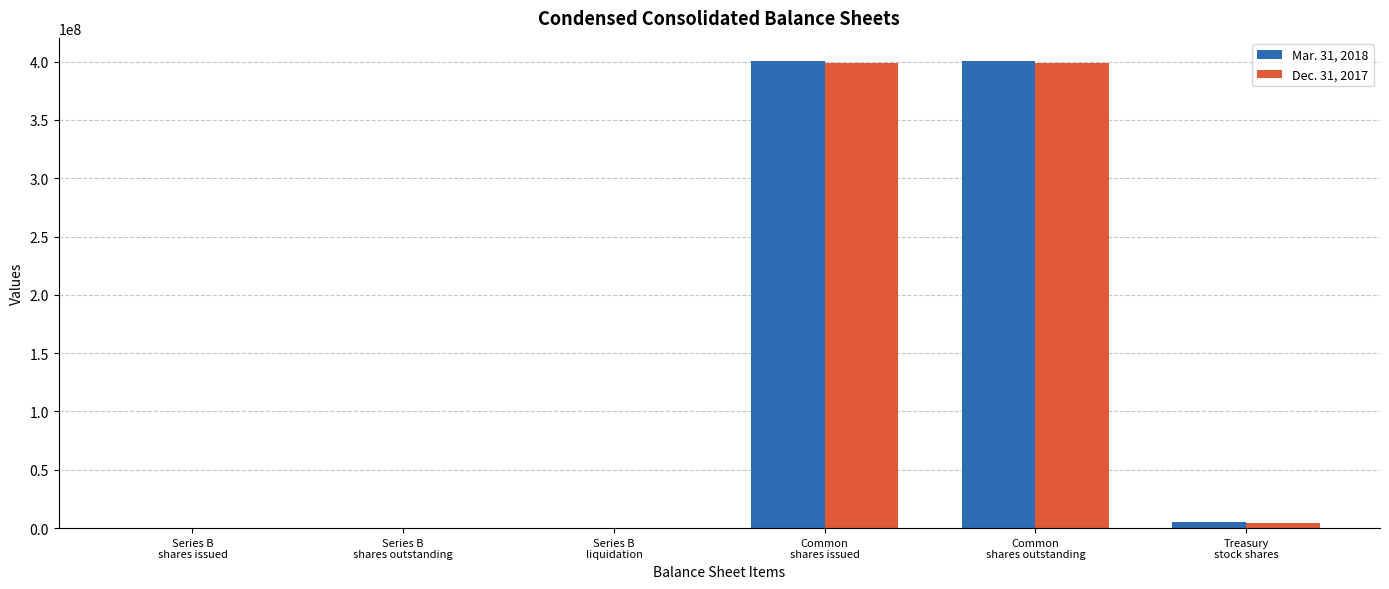

What is the greatest value displayed?

400301617